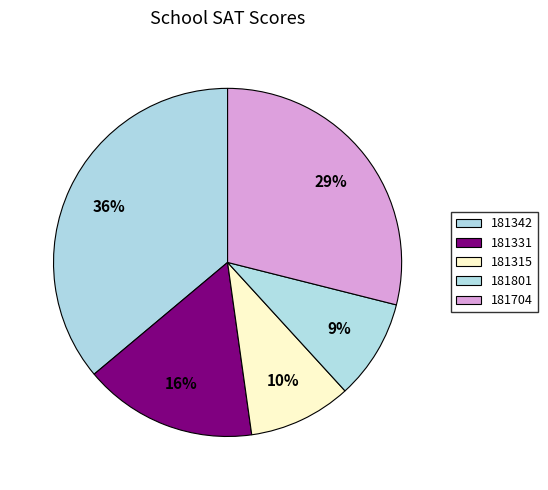

True or false: 181315 accounts for 17% of the total.

False